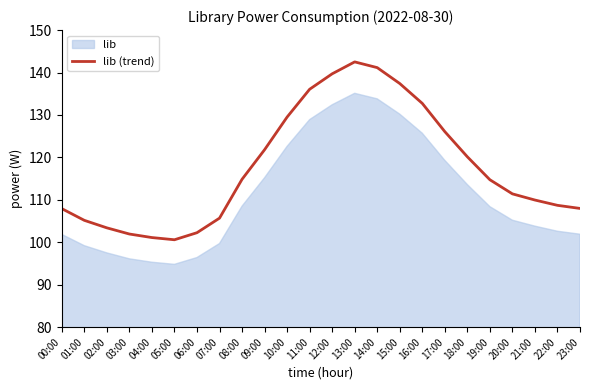

How many points are lower than both their immediate neighbors (excluding endpoints)?

1